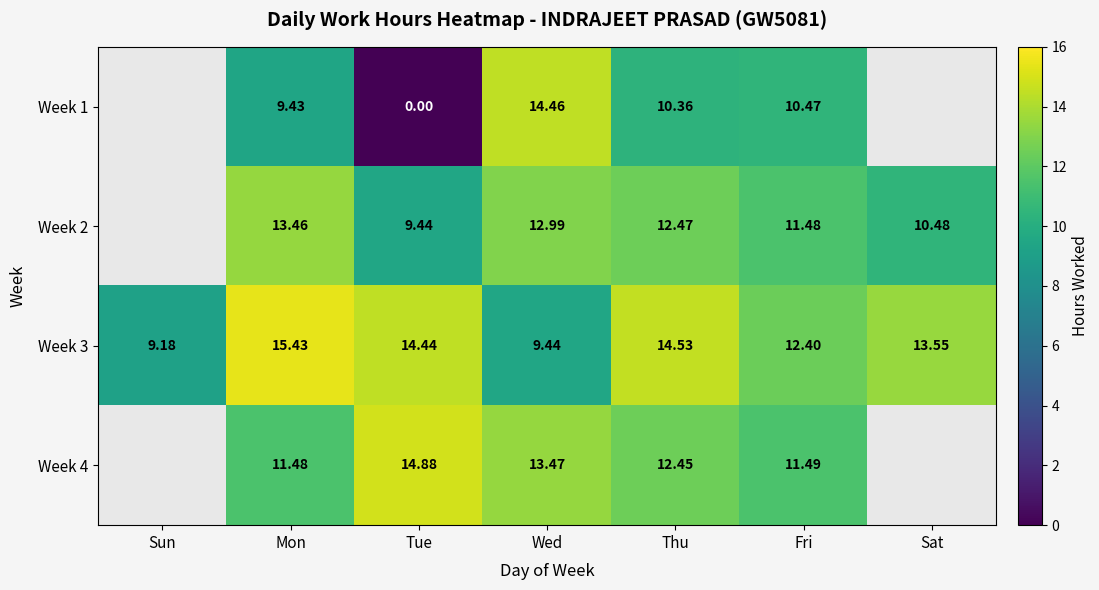

Is it true that Week 1 equals 9.4 at Mon?

True